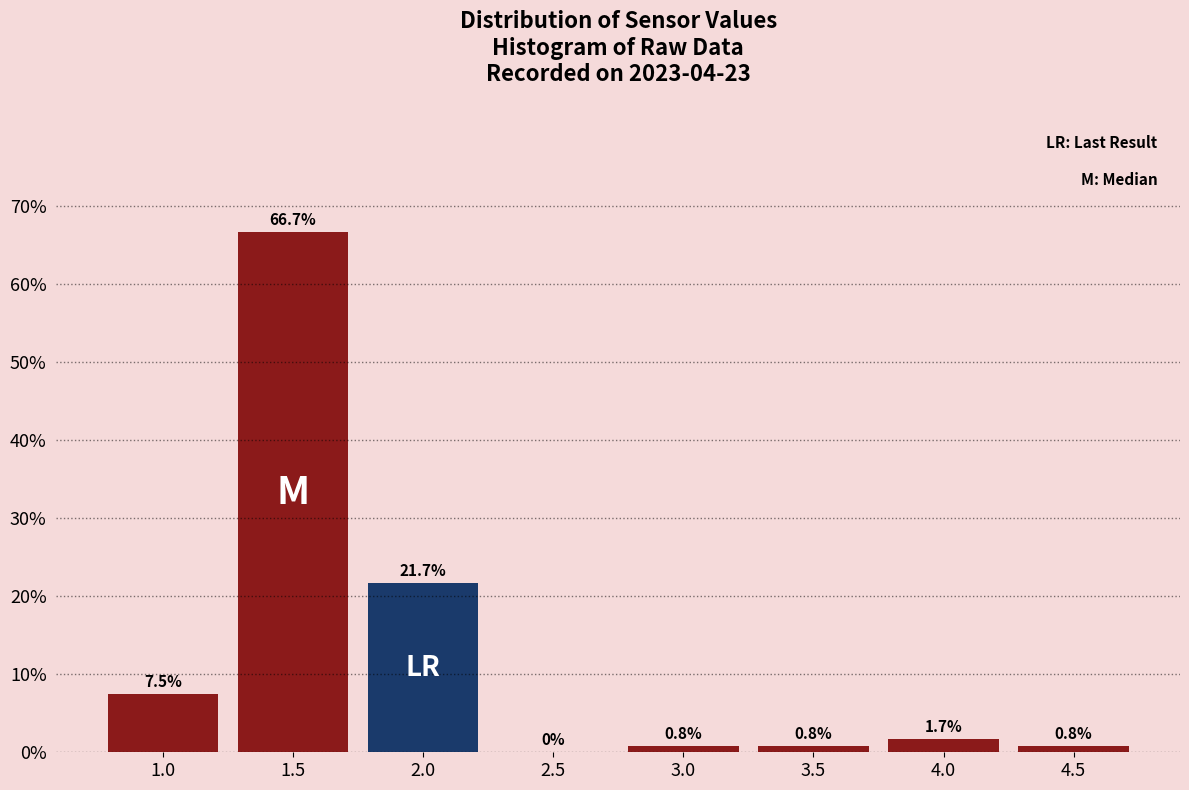

Reading left to right, what are all the values shown in this chart?

1.0=7.5	1.5=66.7	2.0=21.7	2.5=0.0	3.0=0.8	3.5=0.8	4.0=1.7	4.5=0.8